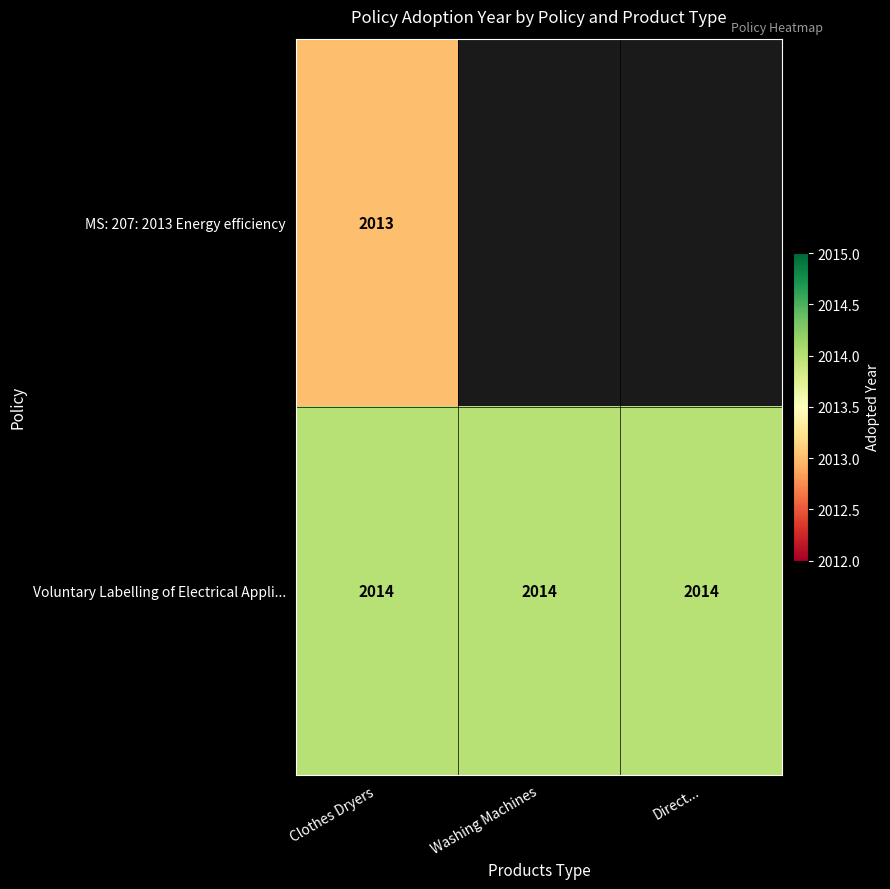

At Clothes Dryers, list the series in order from largest to smallest.

Voluntary Labelling of Electrical Appli..., MS: 207: 2013 Energy efficiency